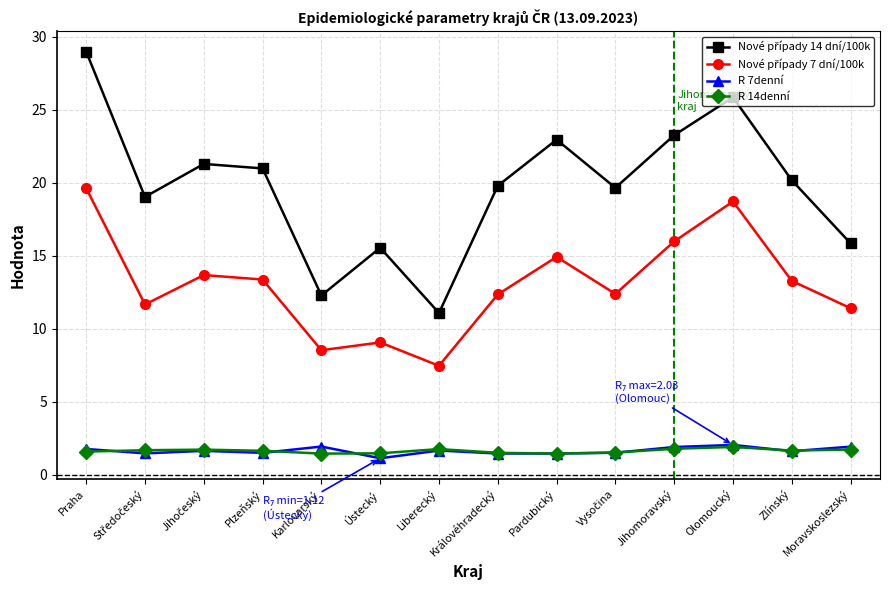

At which category is the sum across all series the highest?

Praha